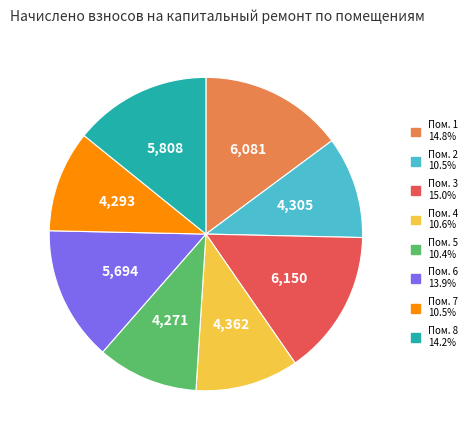

Is there a majority slice in this chart?

No